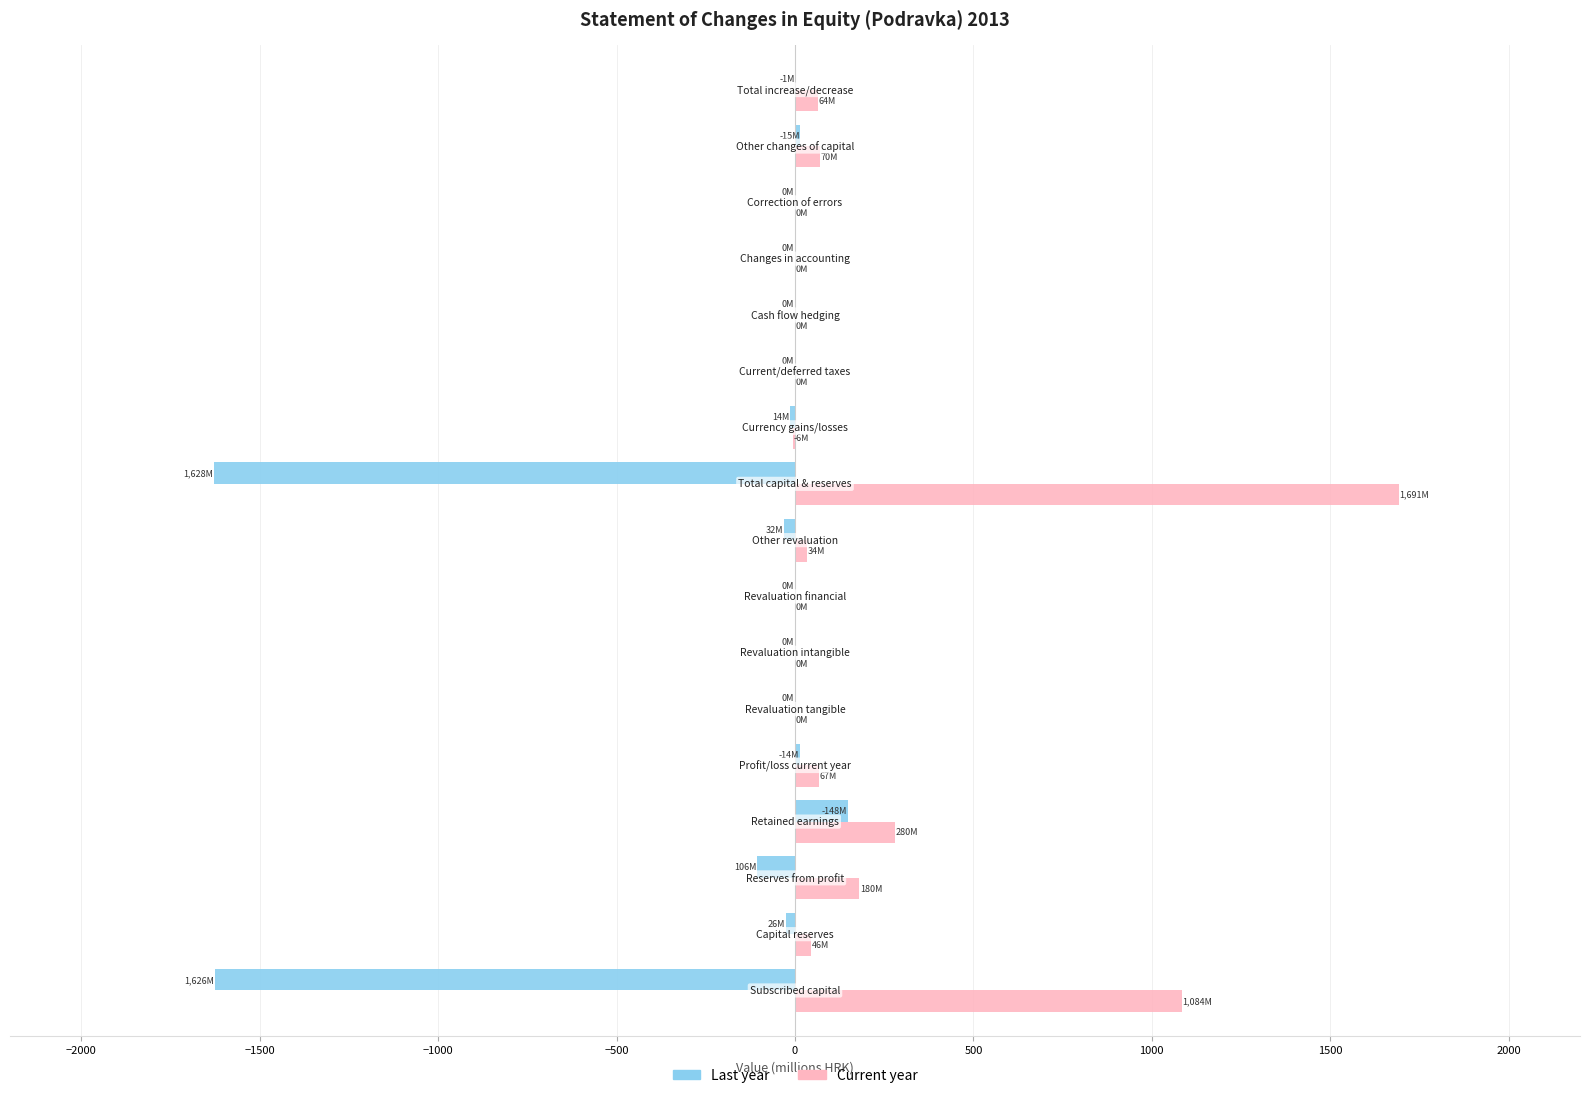

What are all the series names shown in the legend?

Last year, Current year